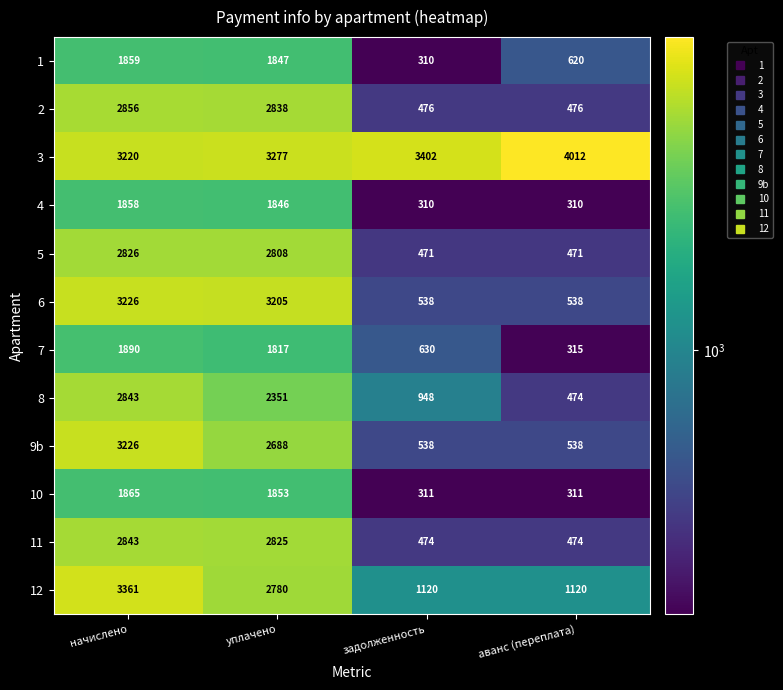

Between задолженность and аванс (переплата), which series saw the biggest shift?

3